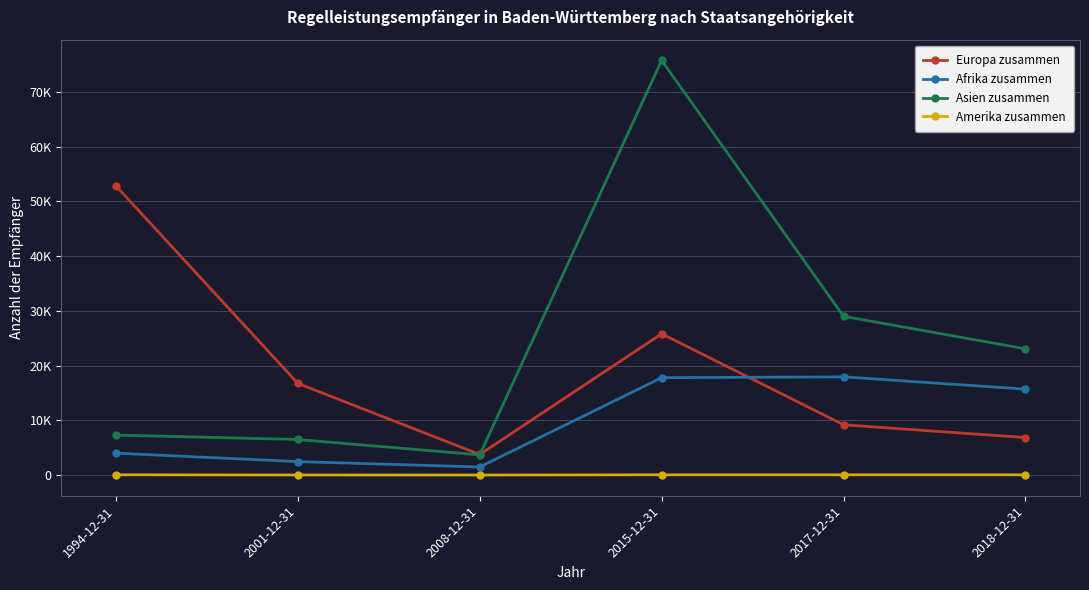

Which label corresponds to the smallest value in the chart?

2008-12-31